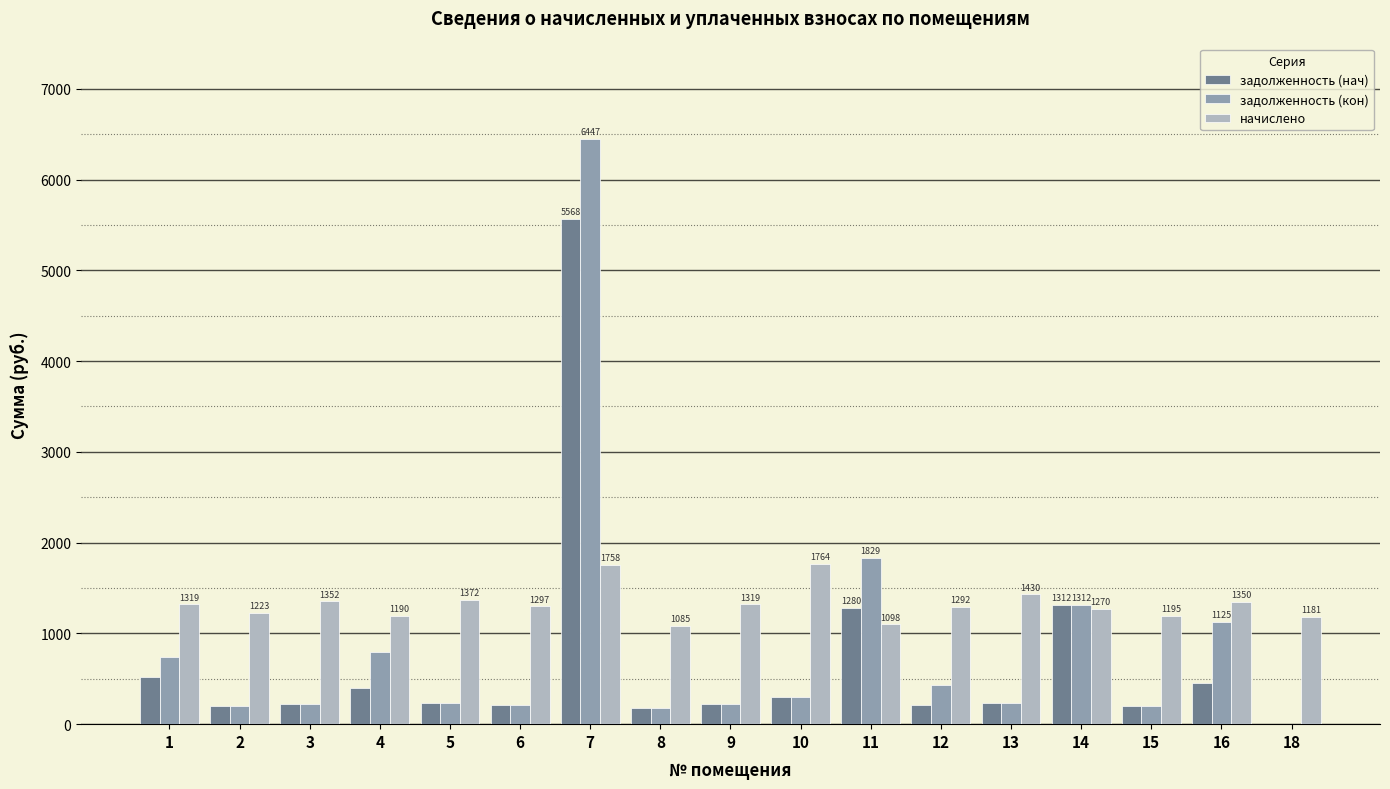

Which series changed the most between 2 and 11?

задолженность (кон)